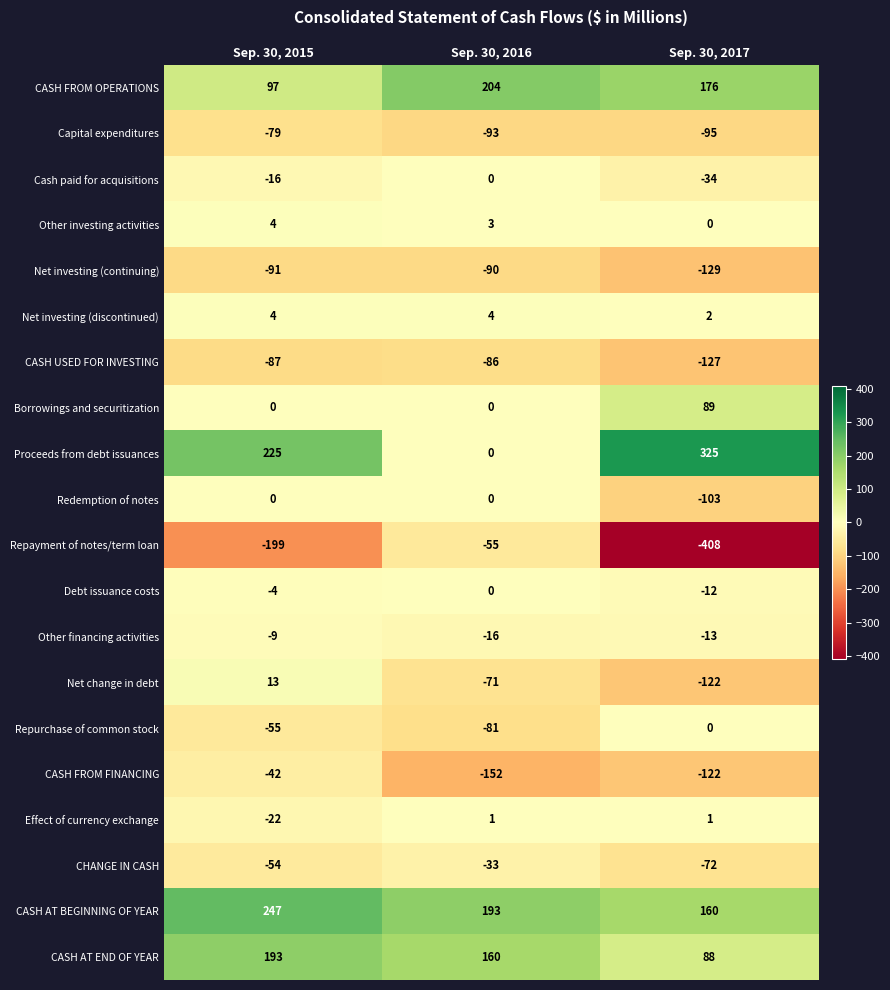

Count the CHANGE IN CASH values in the range -72 to -33.

3